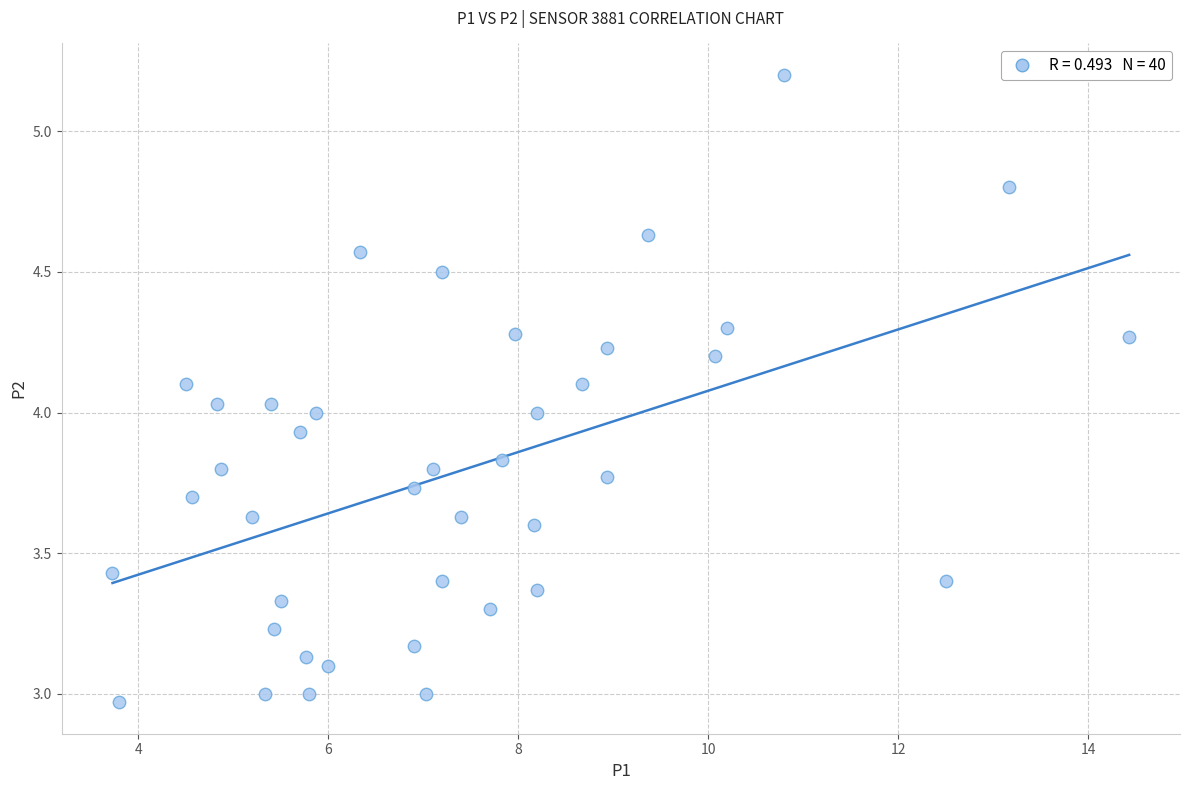

What is the range of Y values (max minus min)?

2.2